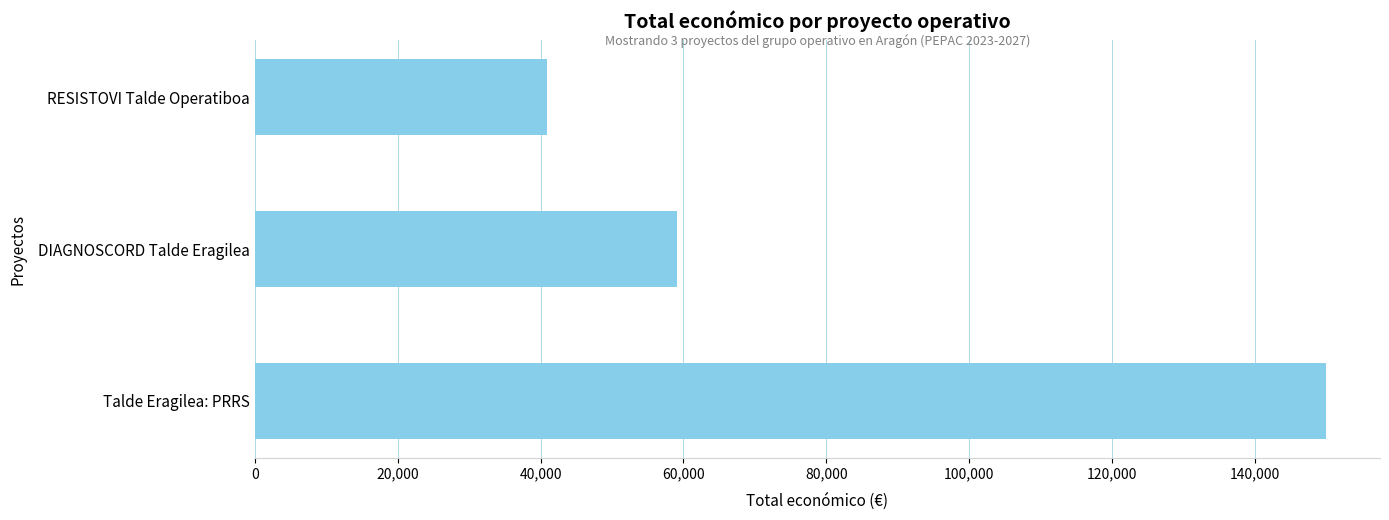

Which category has the highest value across all series?

Talde Eragilea: PRRS